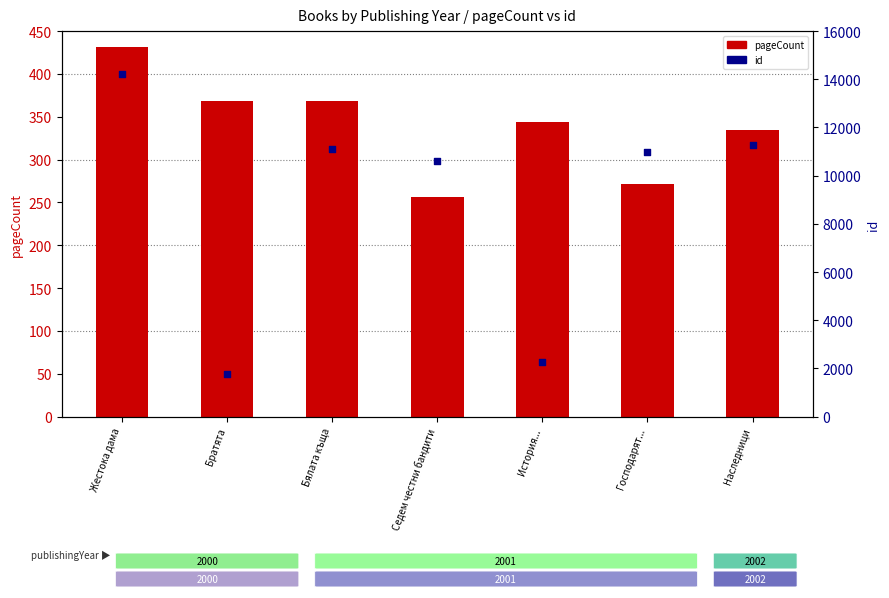

Which series contains the lowest Y value?

pageCount